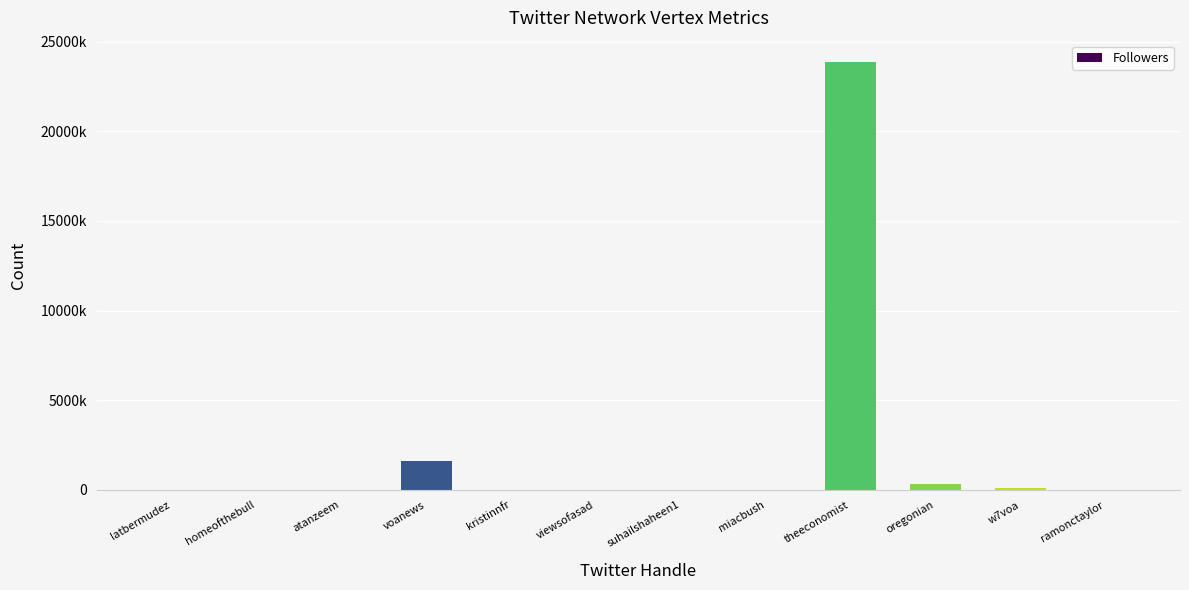

List the labels in order of value, smallest first.

homeofthebull, viewsofasad, miacbush, ramonctaylor, kristinnfr, atanzeem, suhailshaheen1, latbermudez, w7voa, oregonian, voanews, theeconomist